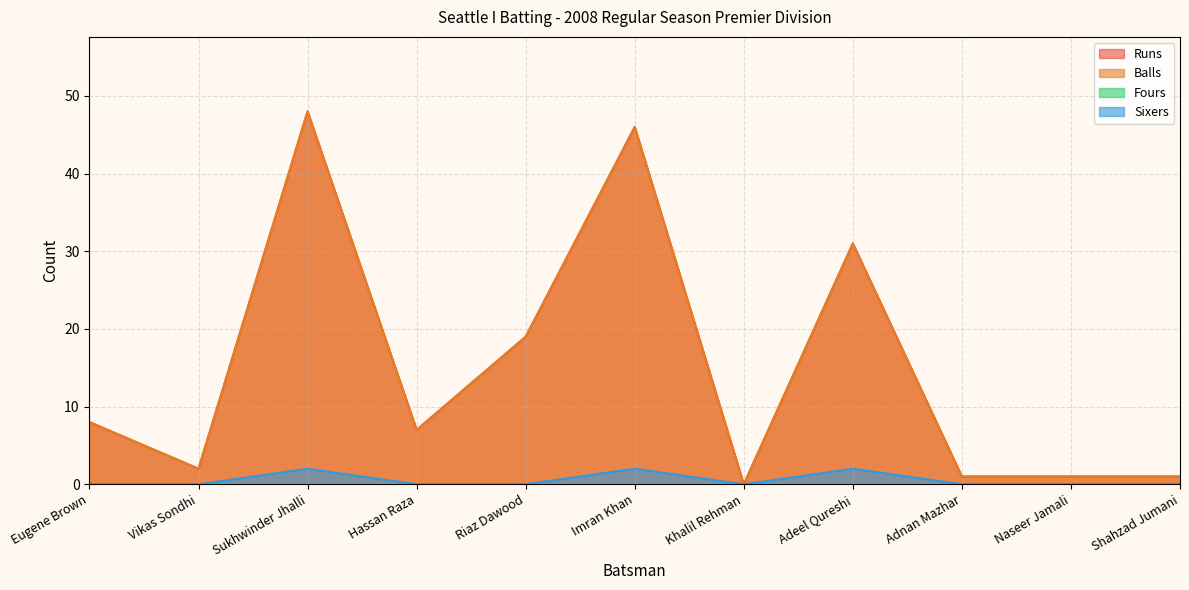

At which category does Balls reach its first local valley?

Vikas Sondhi